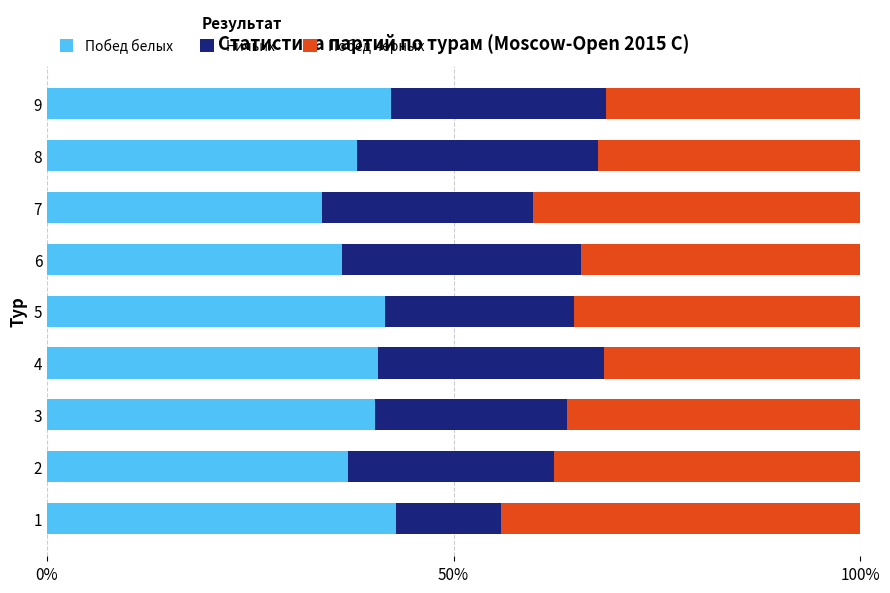

What is the total value across all series at 8?

100.0